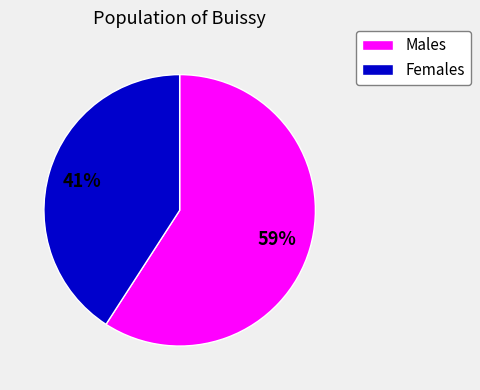

To the nearest percent, what is the average slice percentage?

50%